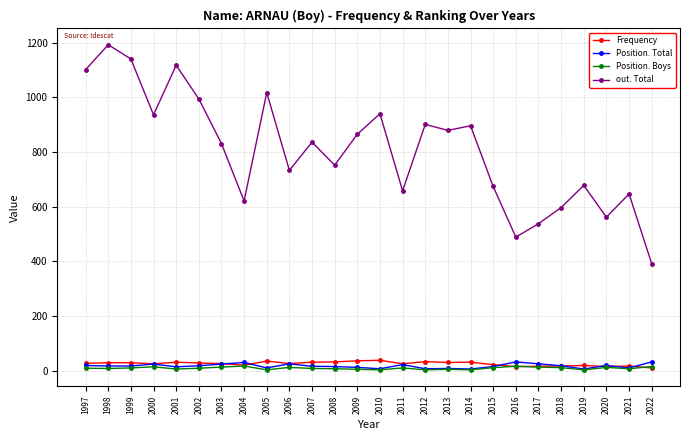

What is the smallest value displayed?

4